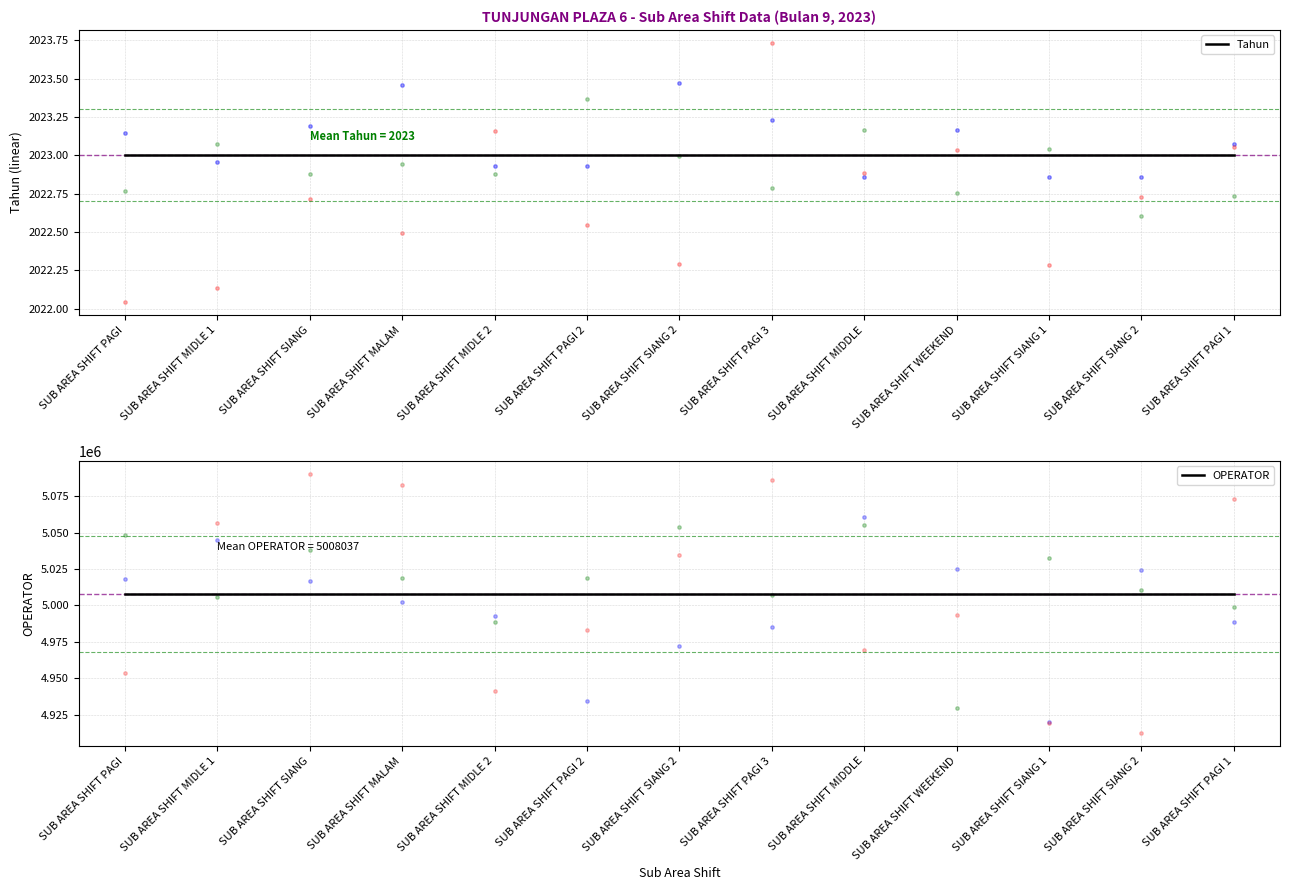

Which series contains the highest Y value?

OPERATOR